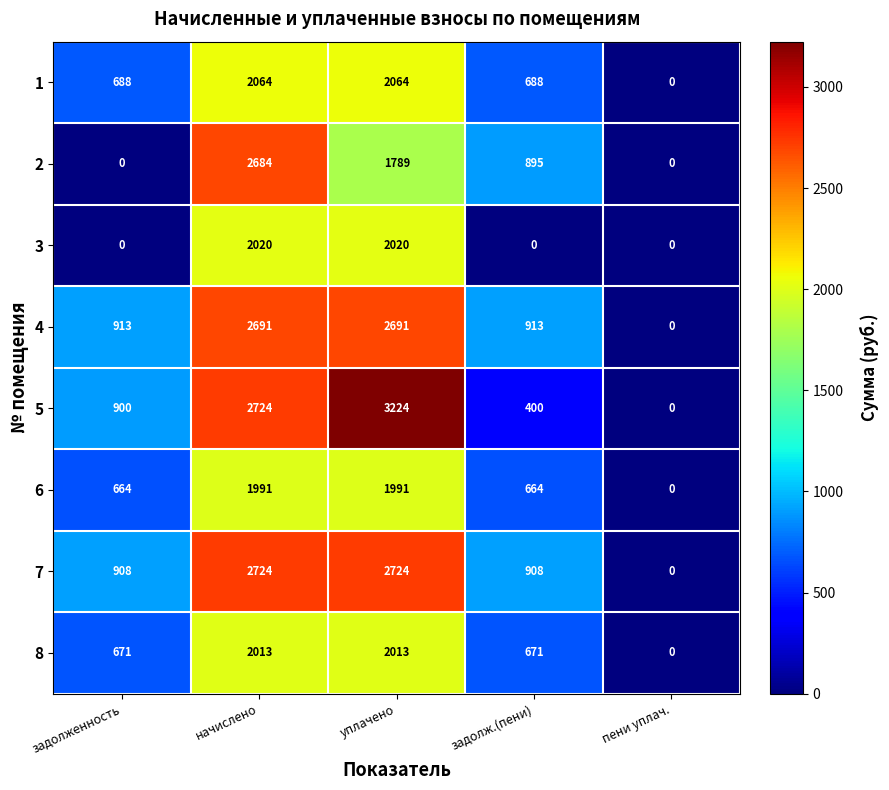

List the series in order of their peak value, highest first.

5, 7, 4, 2, 1, 3, 8, 6